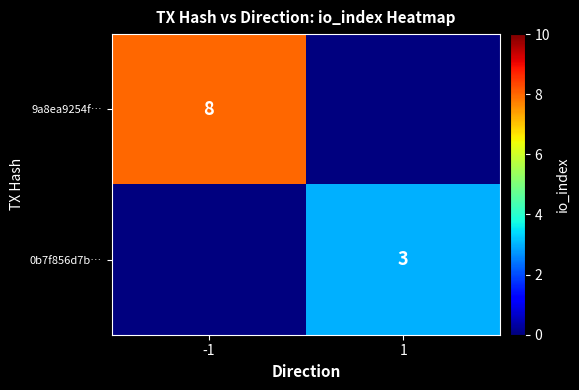

The 9a8ea9254f… series shows 12 at -1. True or false?

False